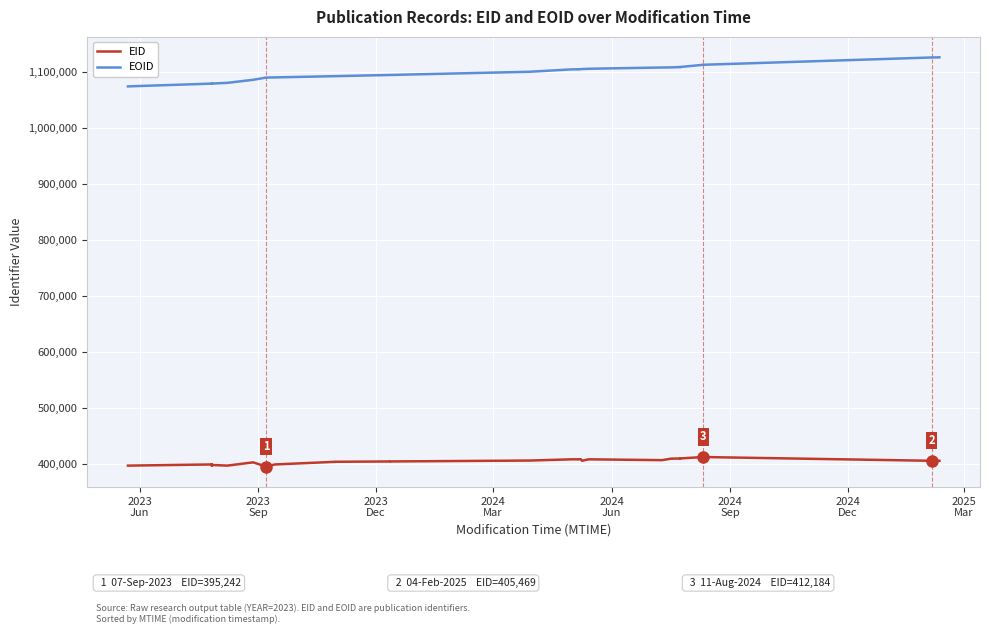

At how many categories does at least one series exceed 680480?

32